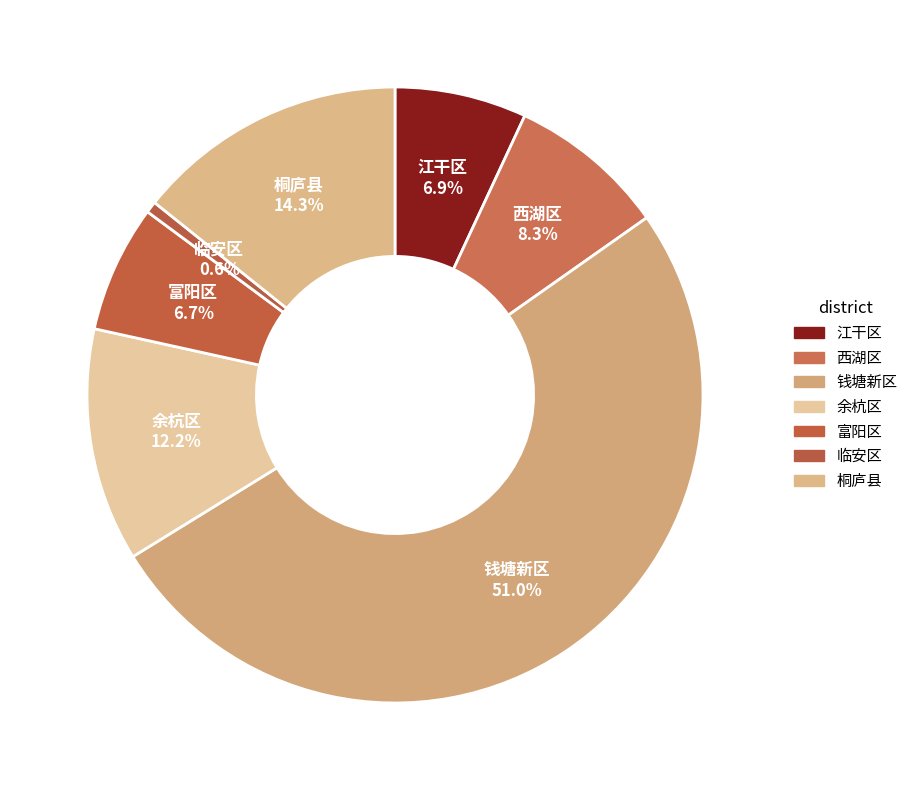

How many segments does this pie chart have?

7